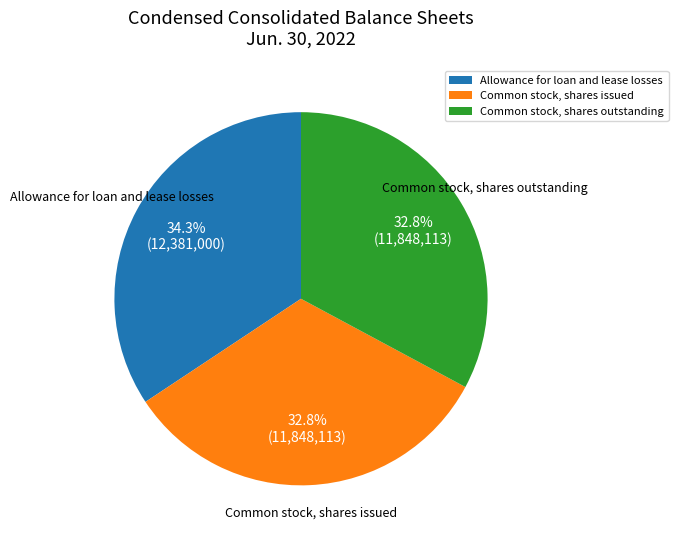

What is the total percentage of Allowance for loan and lease losses and Common stock, shares outstanding?

67.2%